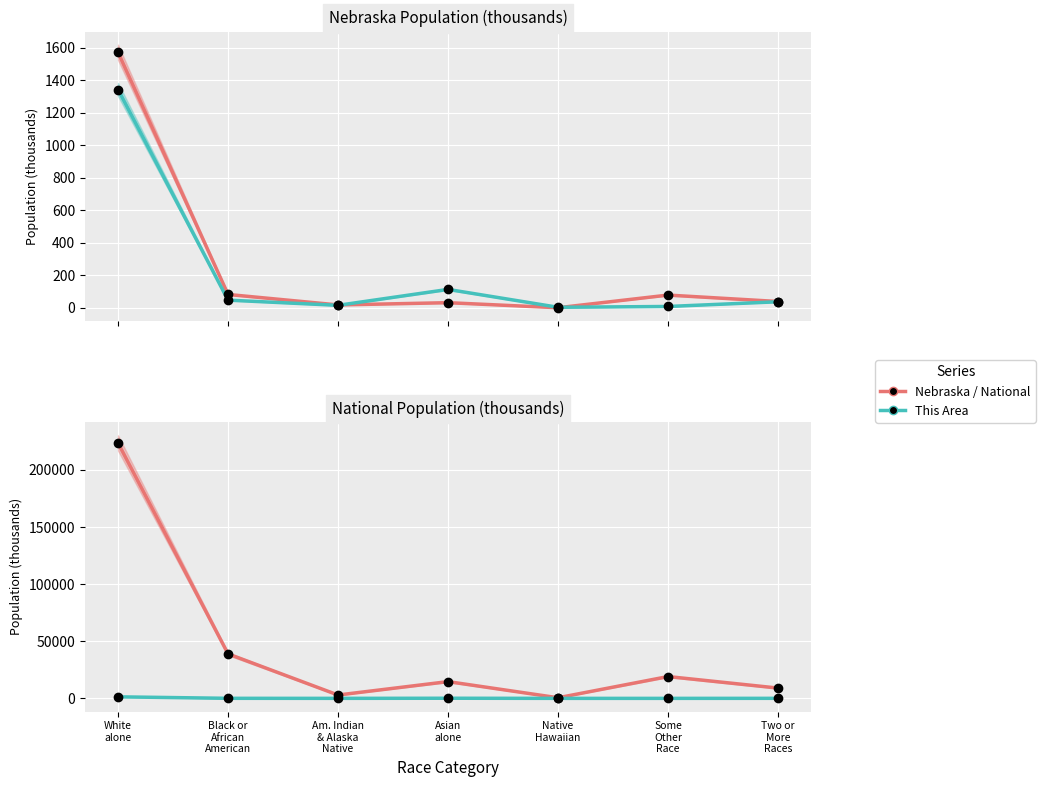

How many values in the National series exceed 14674?

4